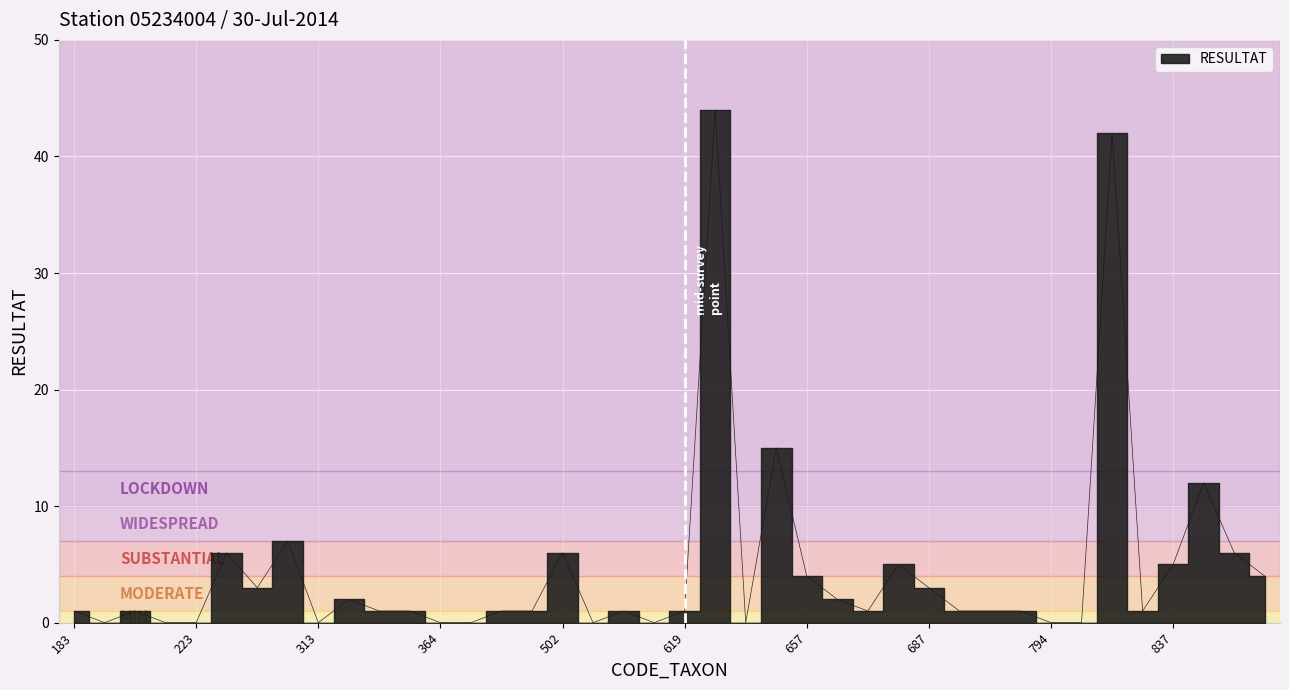

Reading left to right, extract all data points from this chart.

183=1	206=0	211=1	212=0	223=0	231=6	305=3	312=7	313=0	317=2	321=1	322=1	364=0	399=0	421=1	481=1	502=6	608=0	617=1	618=0	619=1	622=44	623=0	650=15	657=4	670=2	678=1	682=5	687=3	753=1	757=1	783=1	794=0	801=0	807=42	819=1	837=5	839=12	840=6	887=4